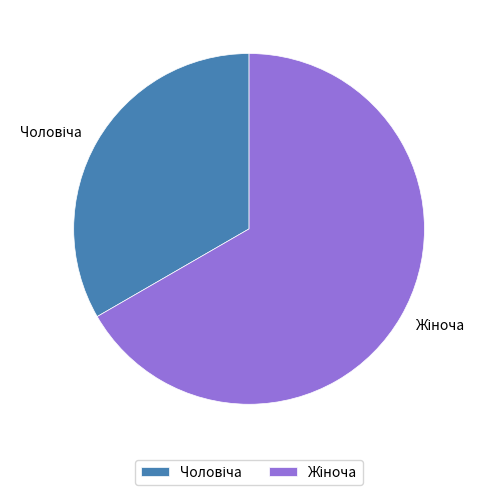

True or false: Жіноча accounts for 67% of the total.

True